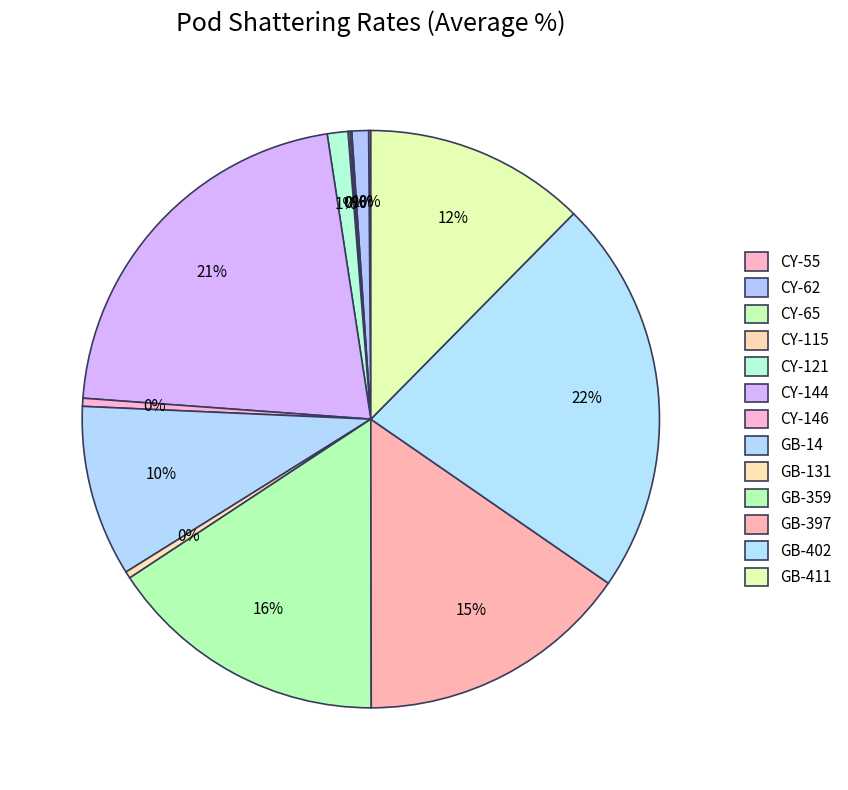

Which has a higher value, CY-55 or GB-359?

GB-359